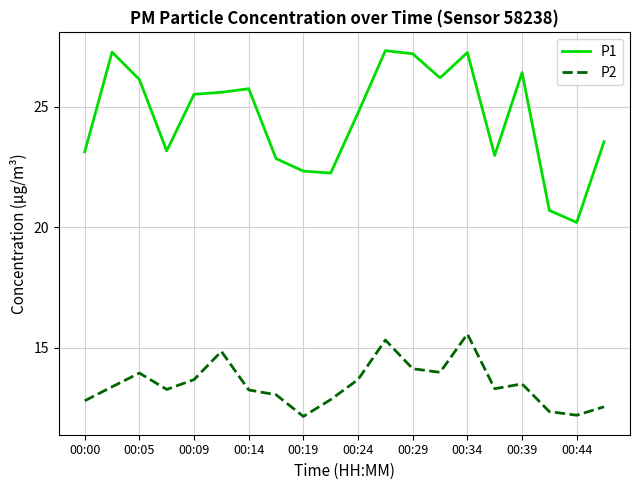

Rank the series by their maximum value, from lowest to highest.

P2, P1